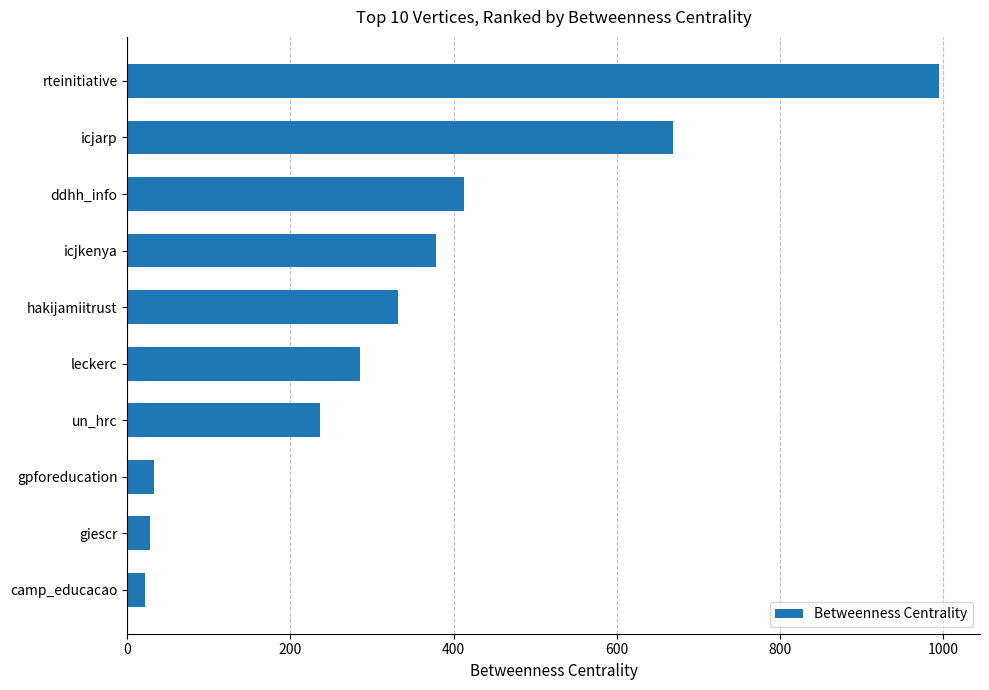

How many categories are shown in the chart?

10